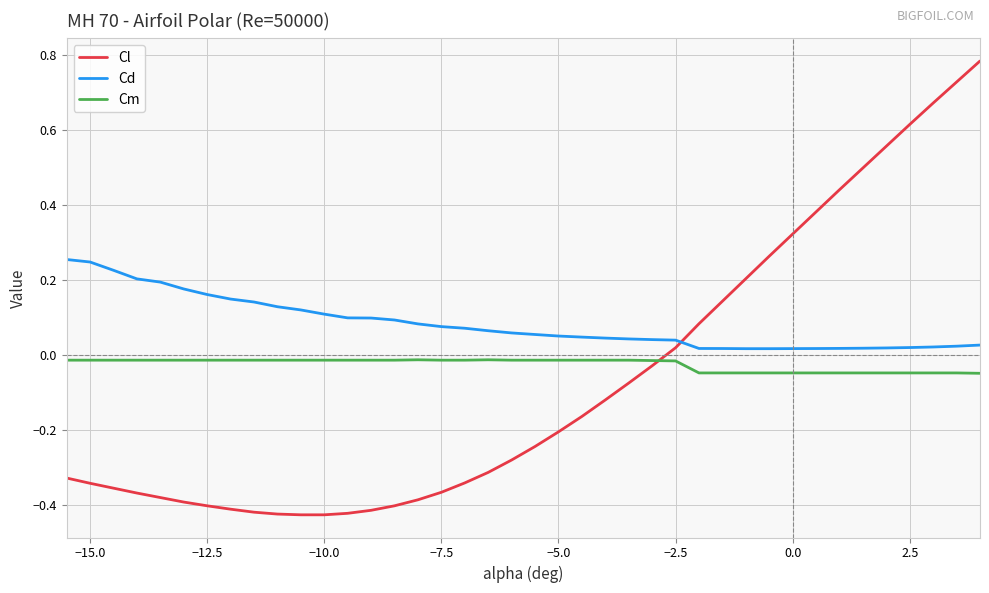

Which series has the largest total across all categories?

Cd